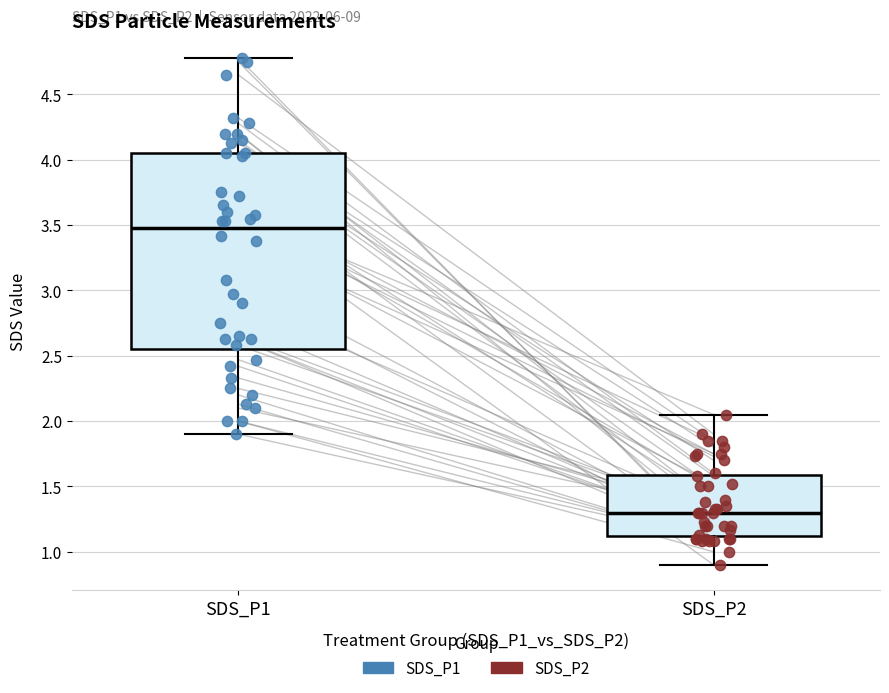

Where does the lower whisker of the box for SDS_P2 end on the y-axis? The values are not printed on the chart, so give them approximately, as read against the axis.

0.90